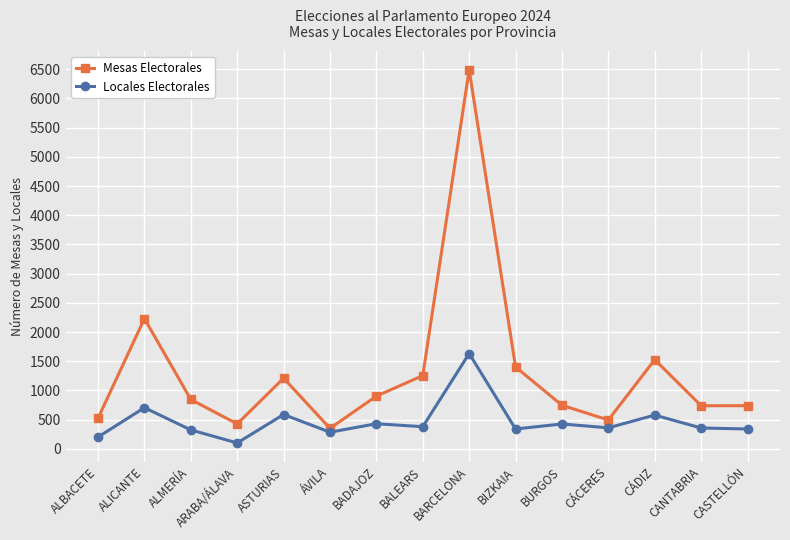

In Mesas Electorales, how many points are lower than both neighbors (excluding endpoints)?

4